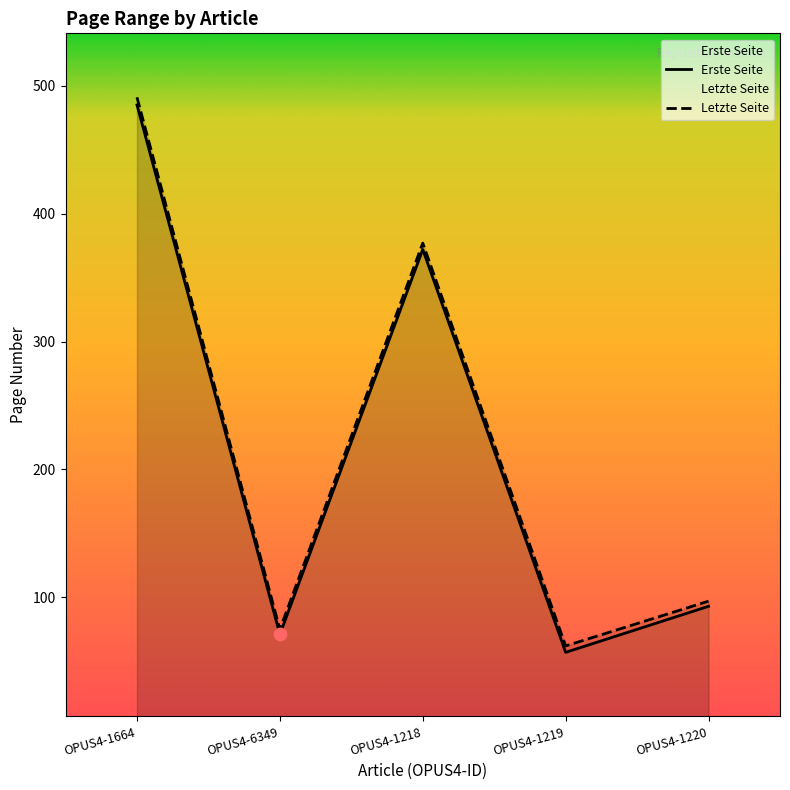

At which category is the sum across all series the highest?

OPUS4-1664